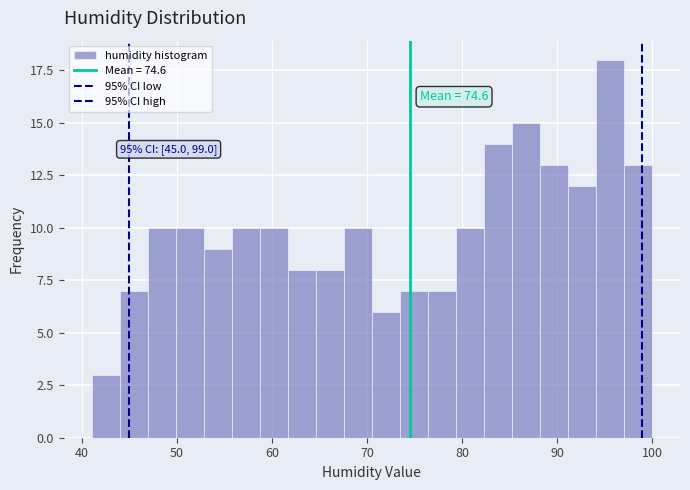

Around what value on the x-axis is the tallest bar? Give the approximate position of its centre, as read against the axis.

96